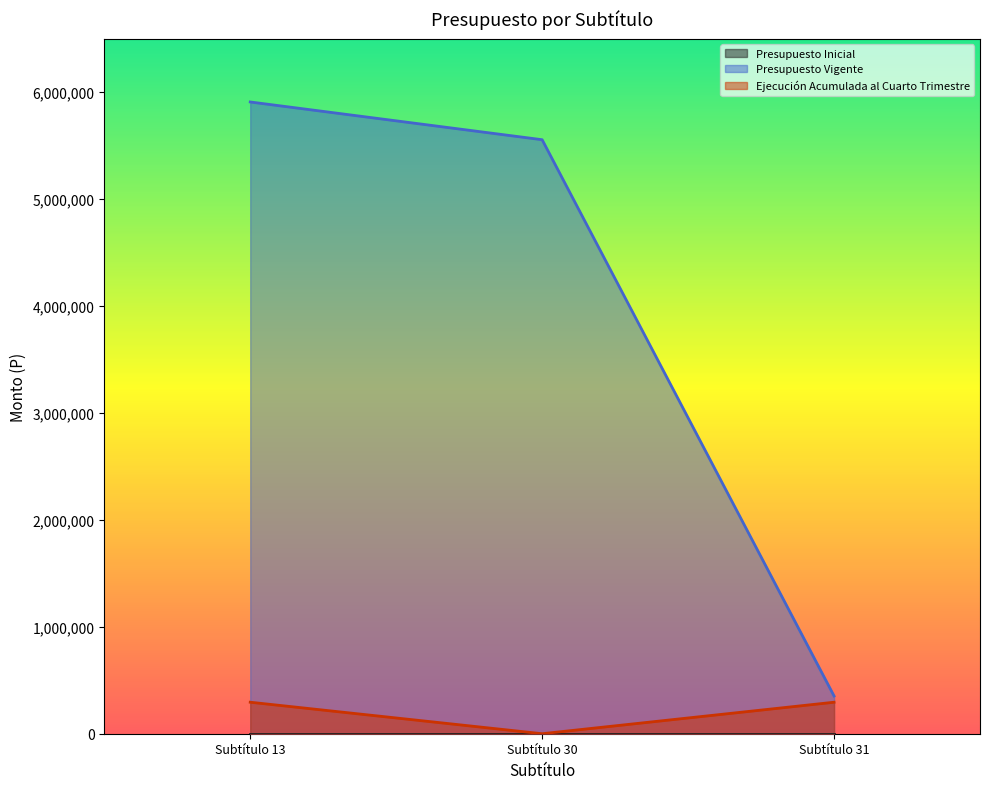

Which series has the largest total across all categories?

Presupuesto Vigente